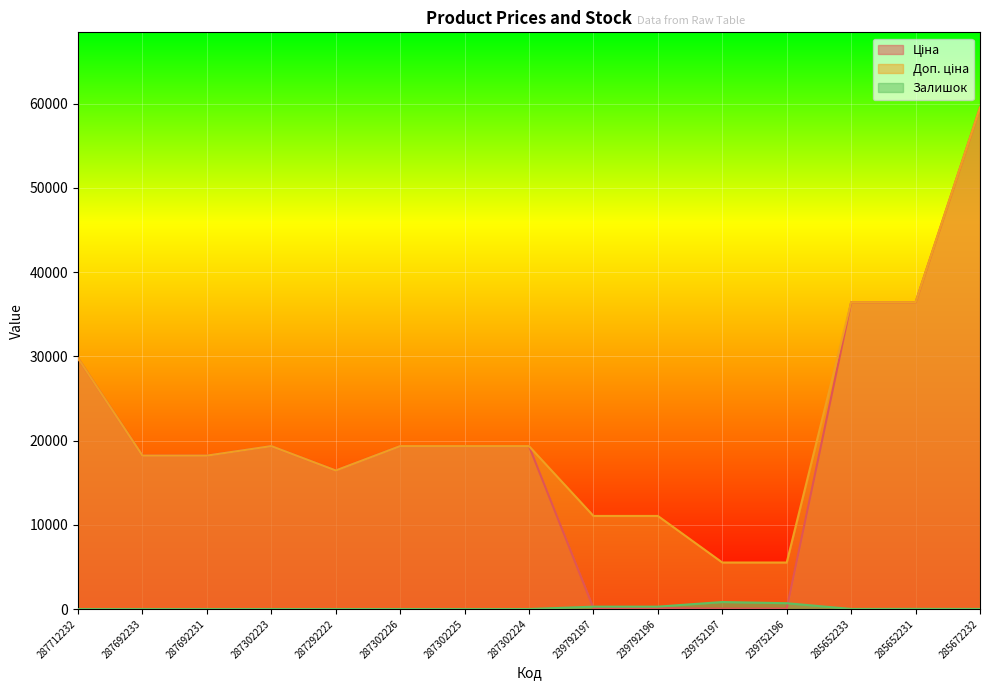

At which category is the sum across all series the highest?

285672232